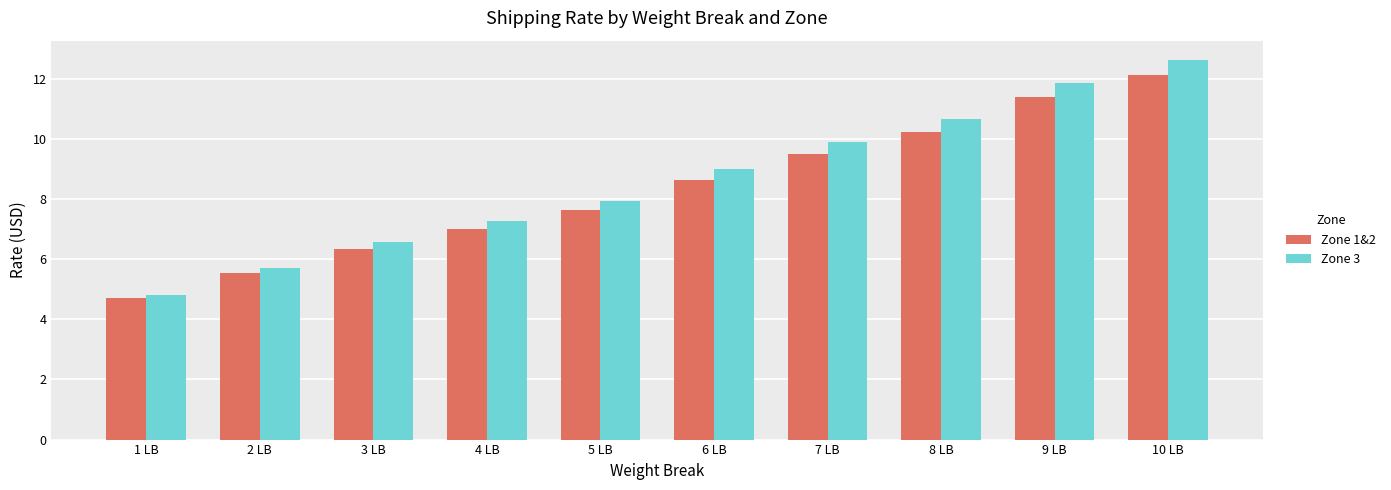

How many bars are there in each group?

2